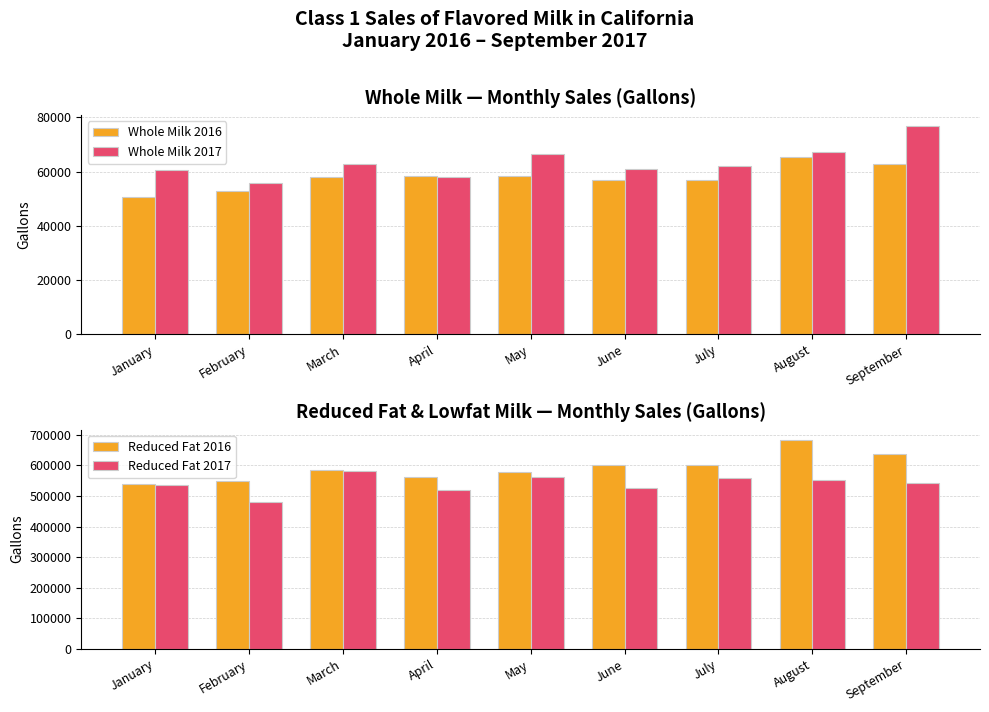

The value of Reduced Fat 2016 at September is 1104670. True or false?

False